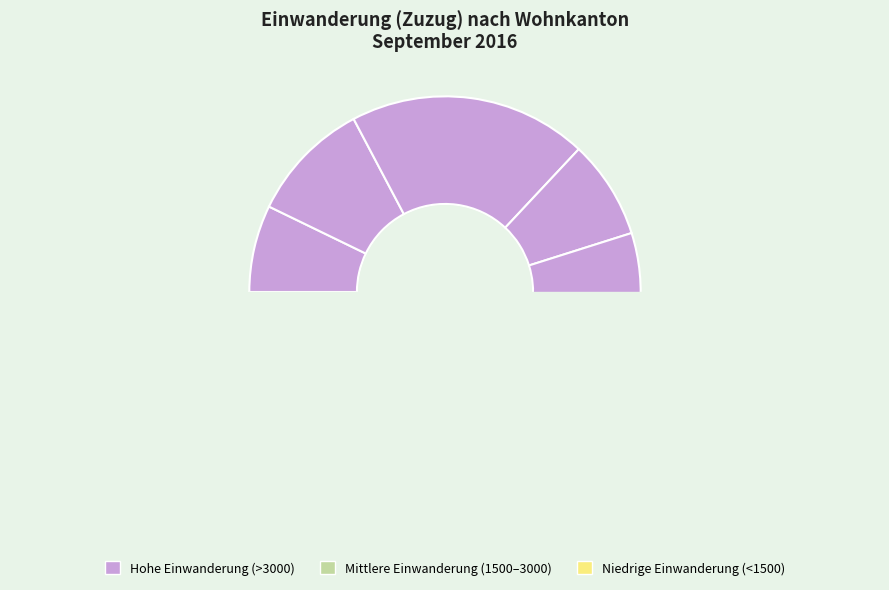

The Thurgau slice represents 4% of the pie. True or false?

True